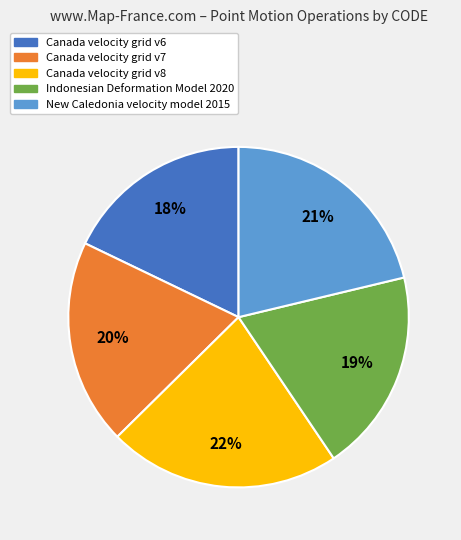

Is it true that Indonesian Deformation Model 2020 is 19% of the pie?

True